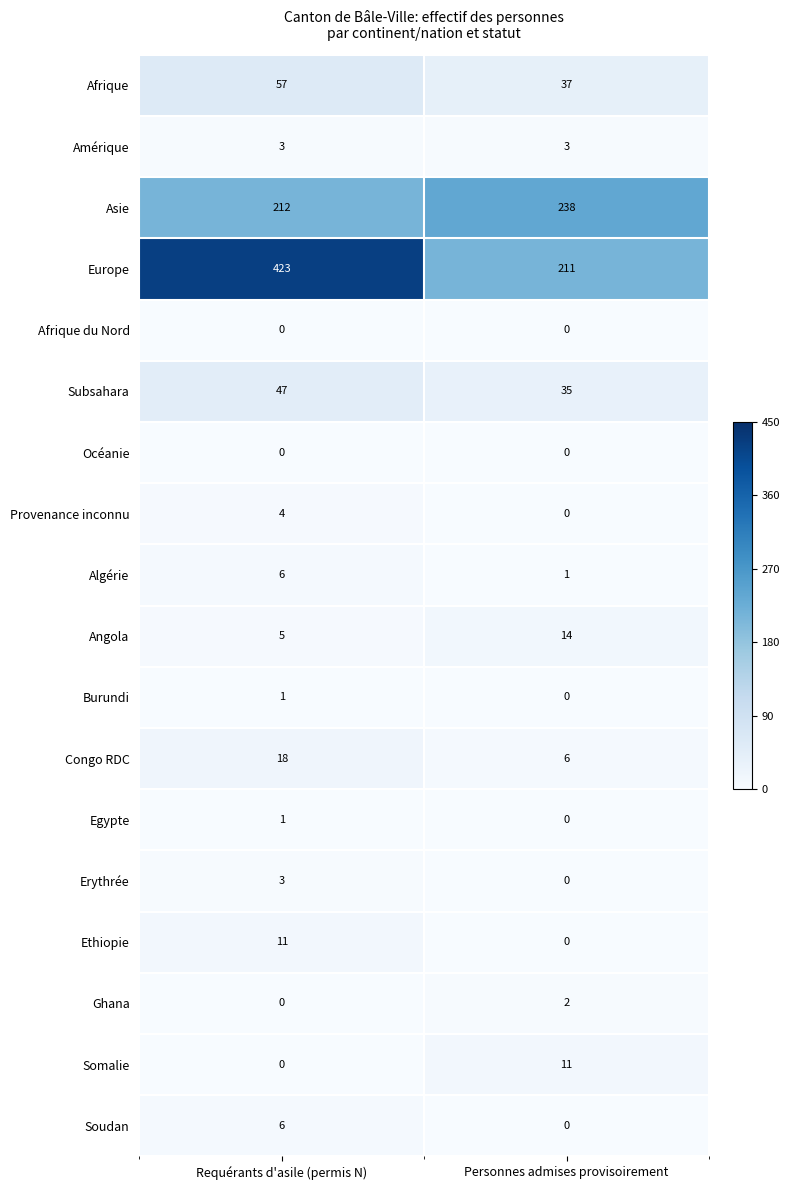

What is the total value across all series at Requérants d'asile (permis N)?

797